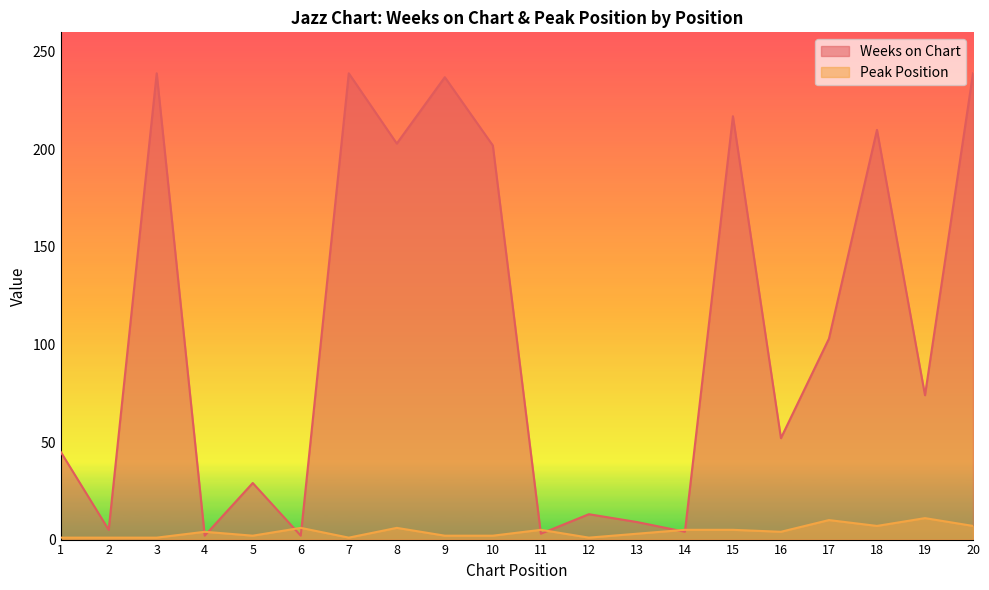

What is the difference between the highest and lowest values at 14?

1